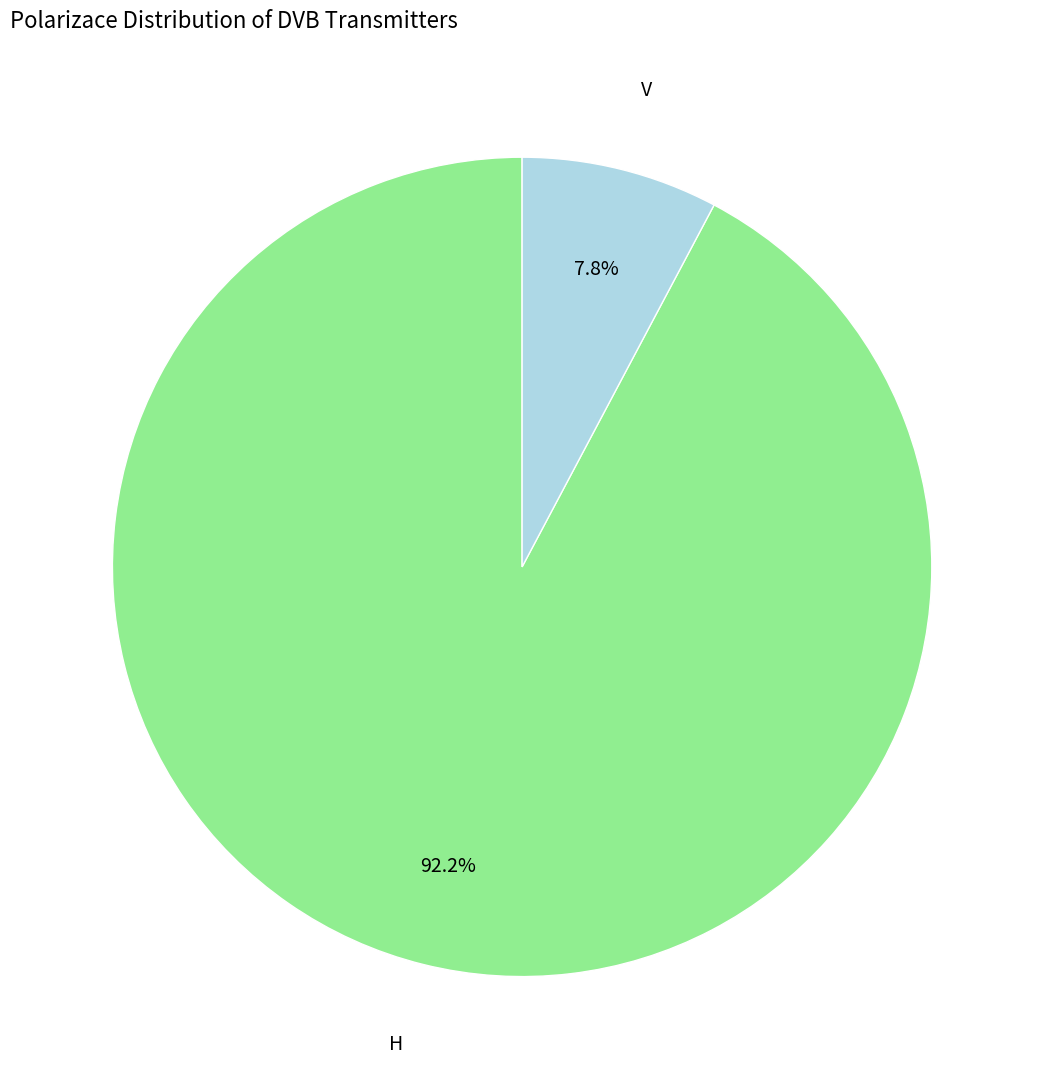

What is the largest slice in the pie chart?

H